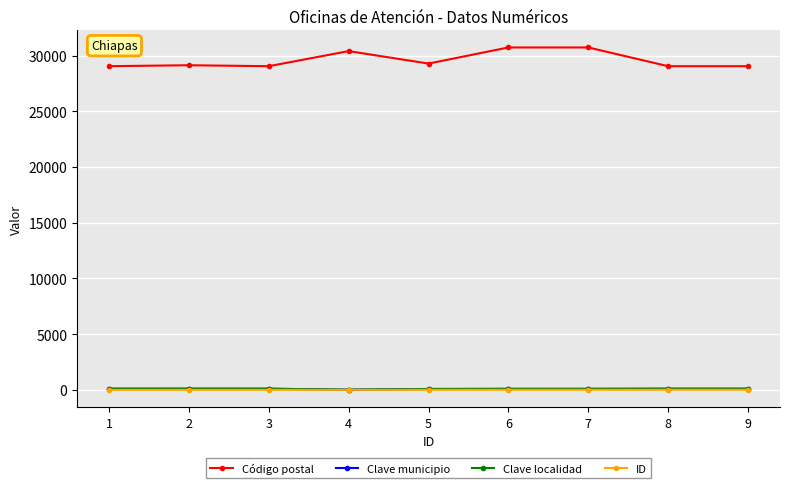

Is the value of ID at 7 greater than the value of Código postal at 5?

No